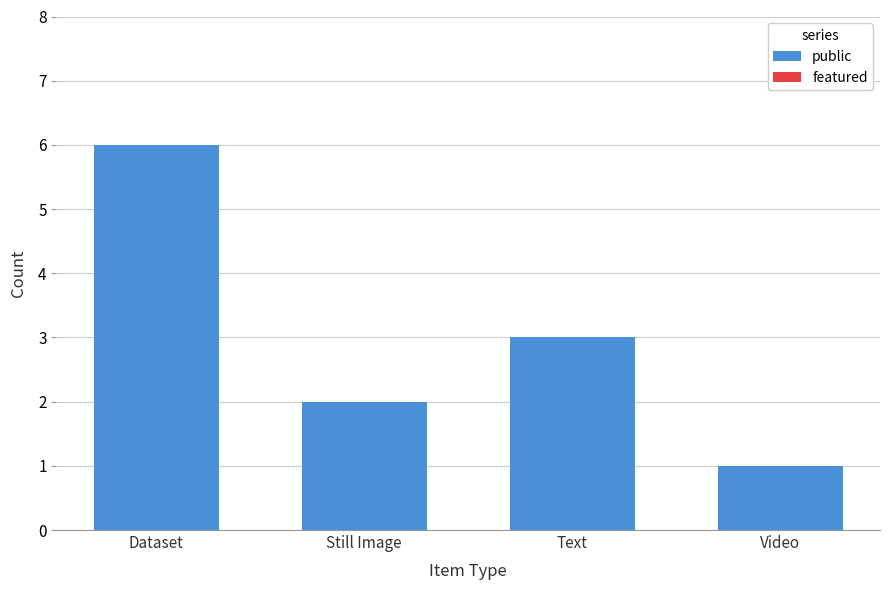

Is it true that the value at Video is 1?

True